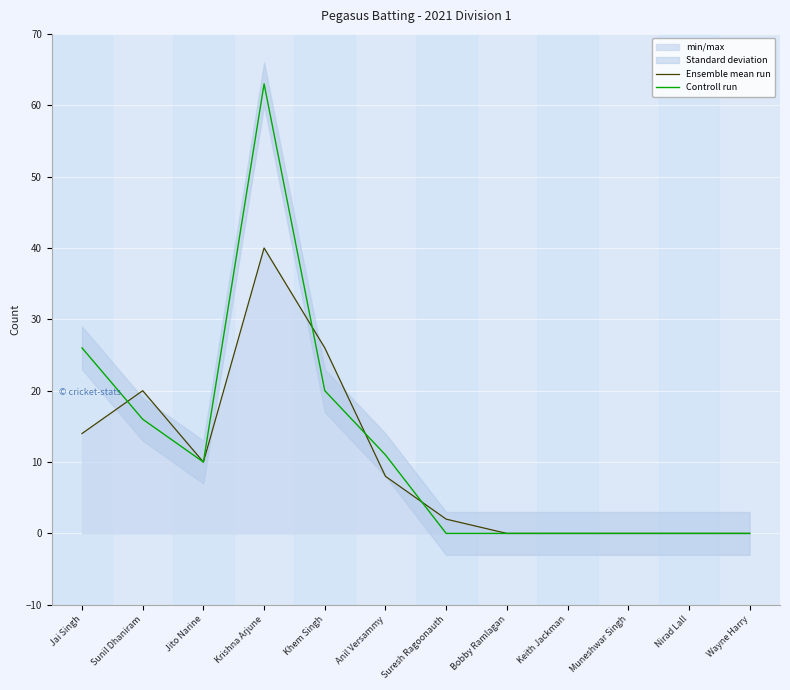

What is the average value of the Controll run series?

12